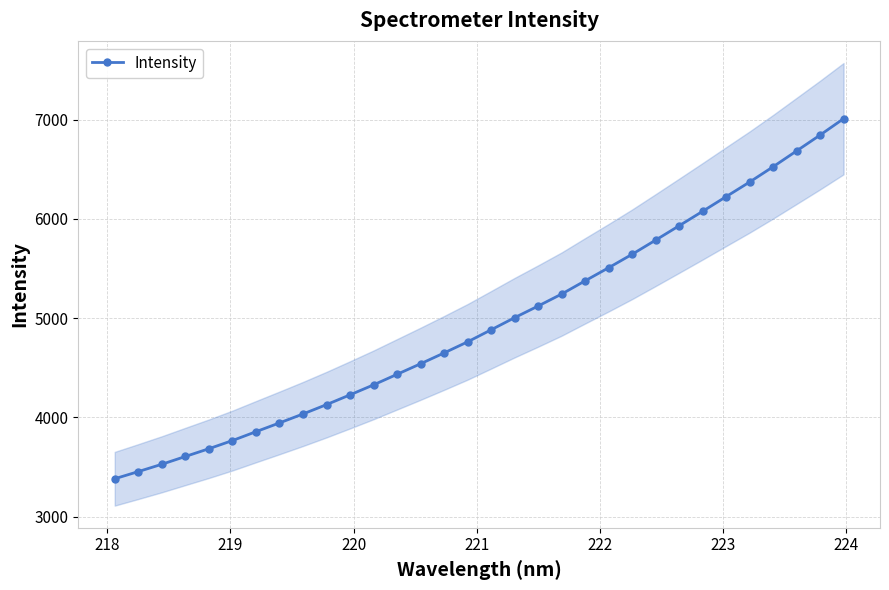

What is the minimum value for Intensity?

3382.3